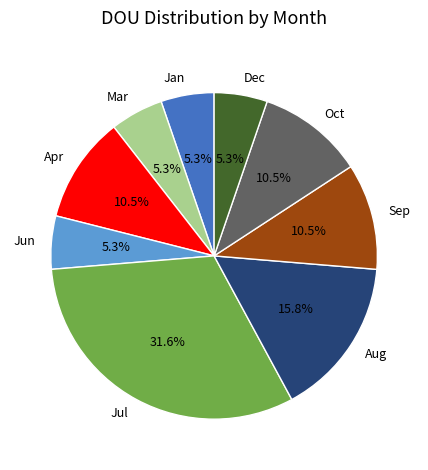

Which category has the biggest portion of the pie?

Jul